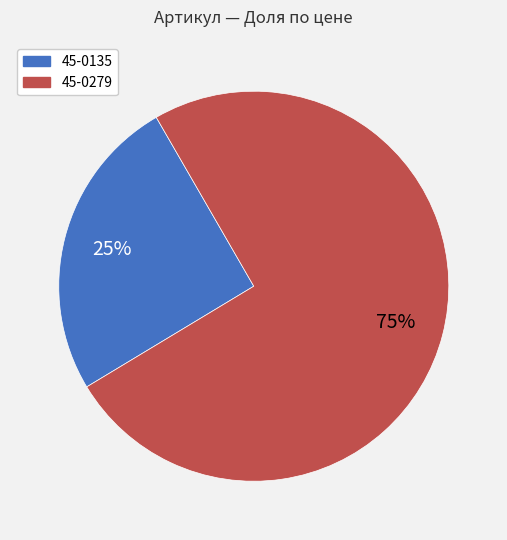

To the nearest percent, what is the average slice percentage?

50%